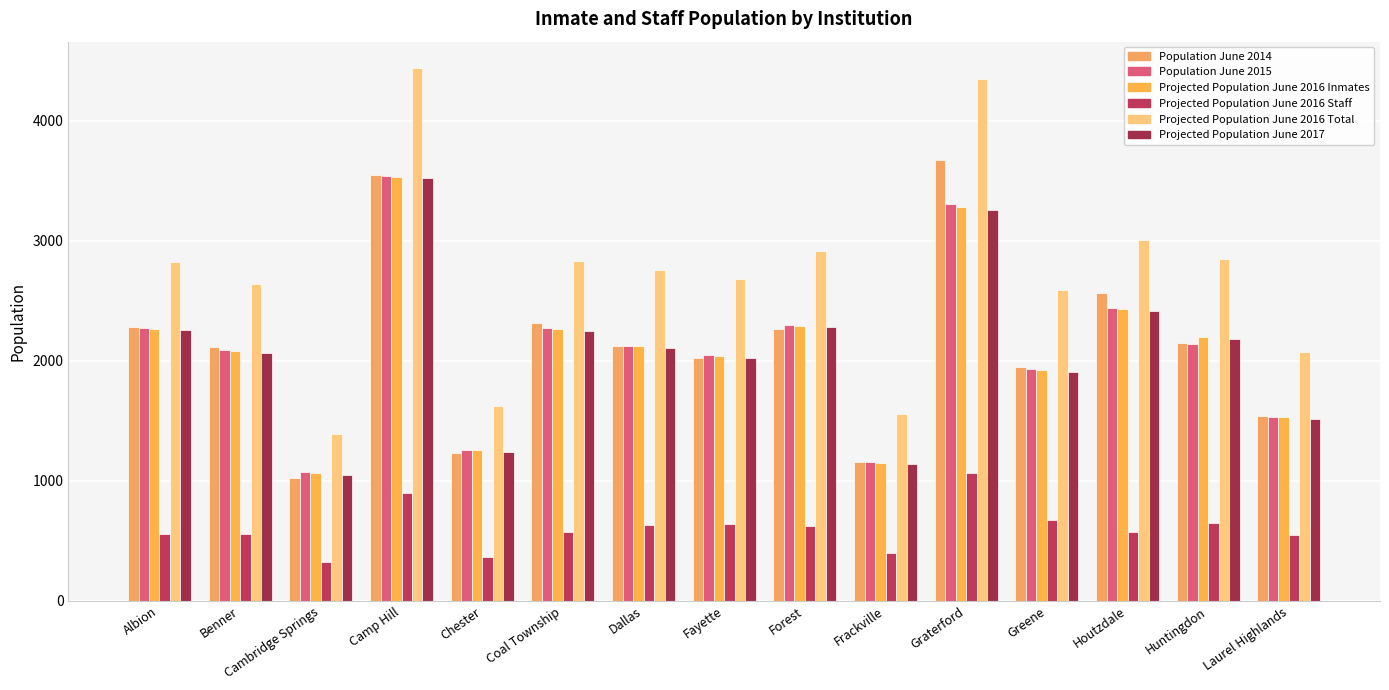

At which category is the sum across all series the highest?

Camp Hill